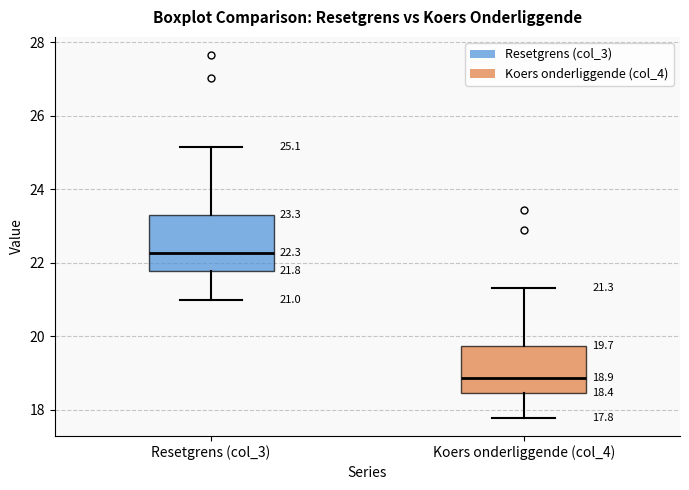

Which box has the highest median line?

Resetgrens (col_3)